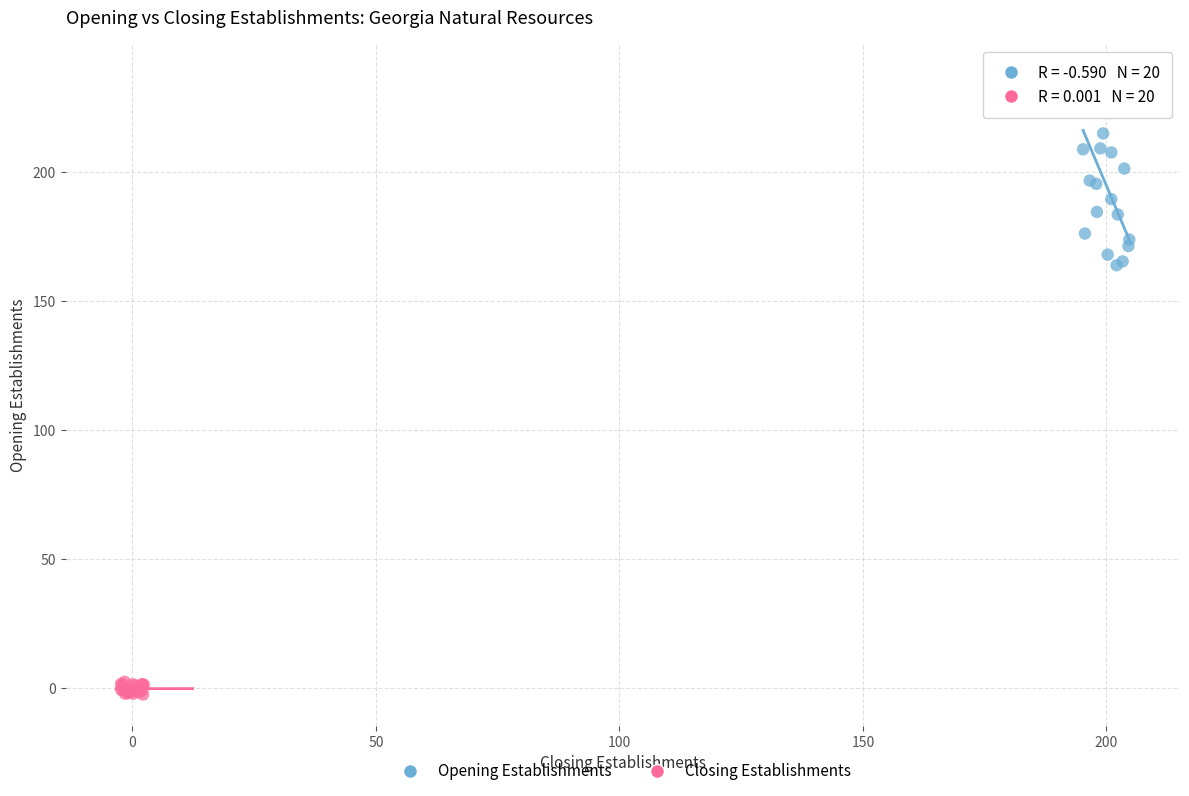

Which series has the widest spread of Y values?

Opening Establishments